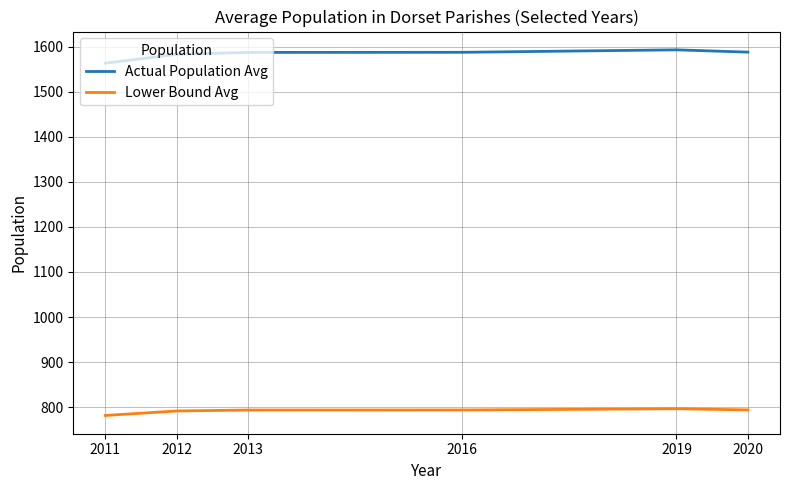

What is the lowest value of the Lower Bound Avg series?

781.6